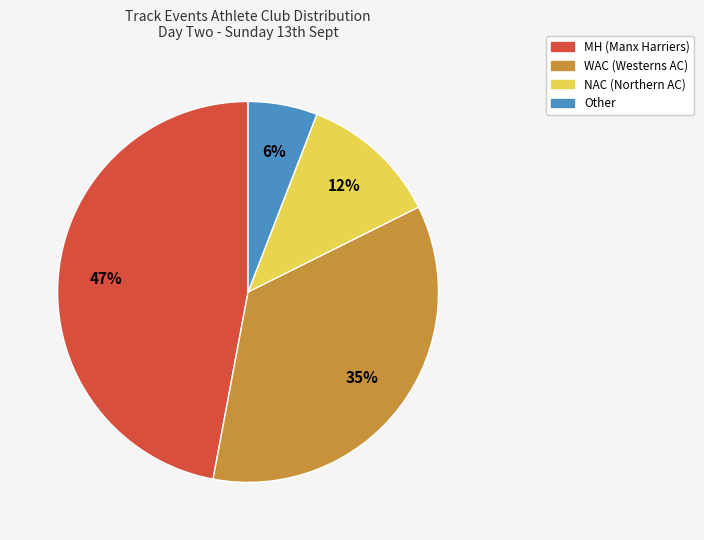

Is there a majority slice in this chart?

No